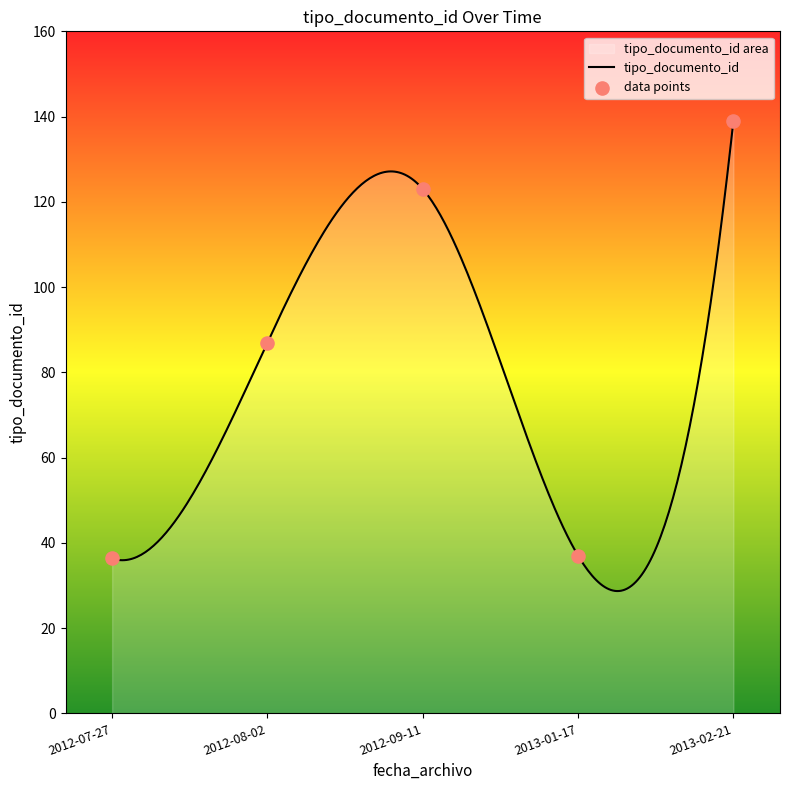

Approximately how many times larger is the value at 2013-01-17 compared to 2012-07-27?

1.0